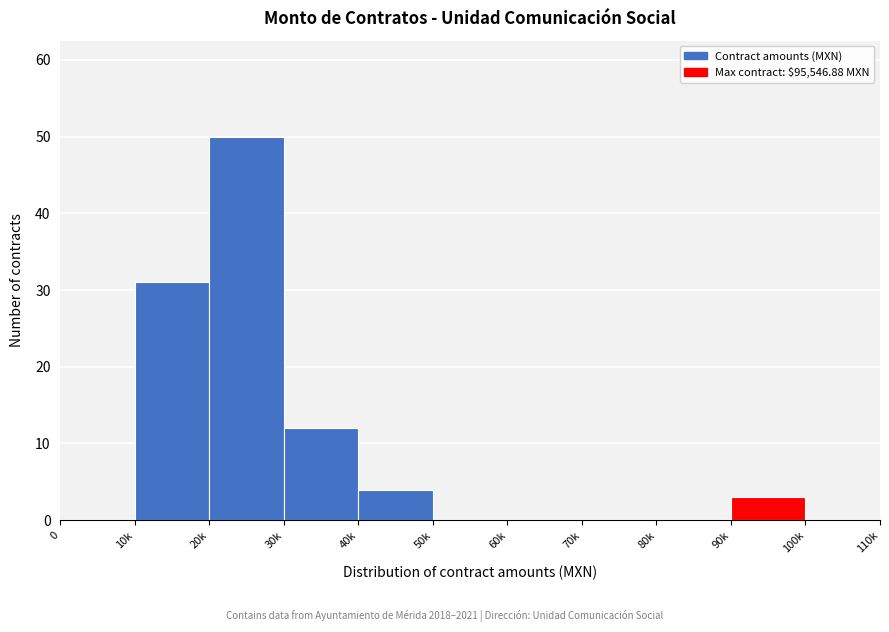

Reading left to right, extract all data points from this chart.

0=0	10k=31	20k=50	30k=12	40k=4	50k=0	60k=0	70k=0	80k=0	90k=3	100k=0